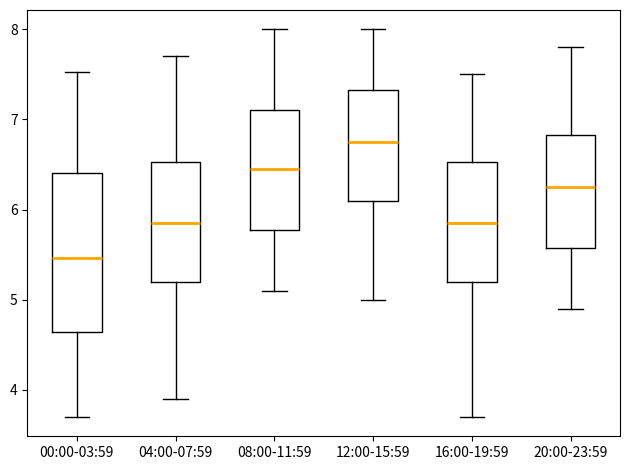

Where does the lower whisker of the box for 20:00-23:59 end on the y-axis? The values are not printed on the chart, so give them approximately, as read against the axis.

4.9